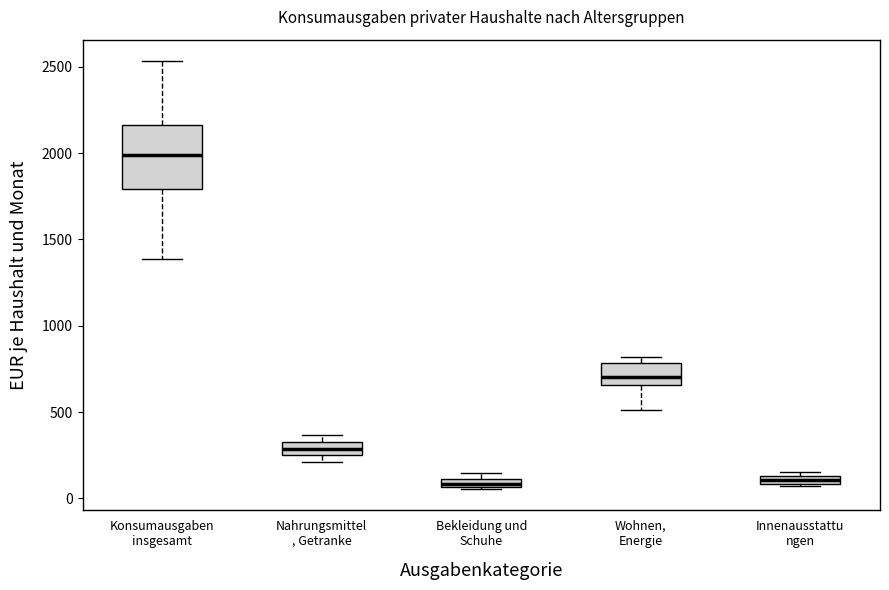

Where is the lower edge of the box for Konsumausgaben insgesamt on the y-axis? The values are not printed on the chart, so give them approximately, as read against the axis.

1800